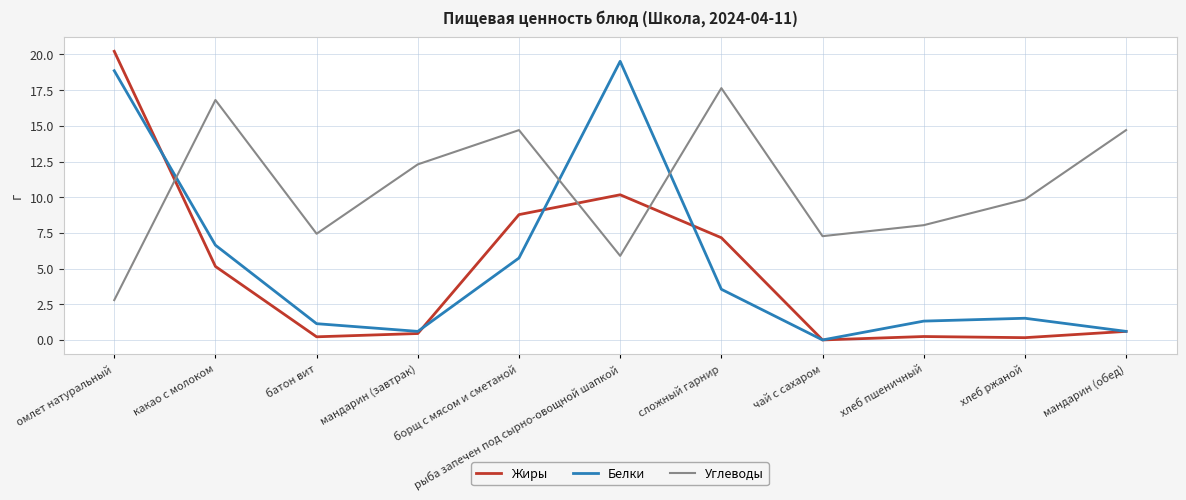

The Белки series shows 33.2 at омлет натуральный. True or false?

False